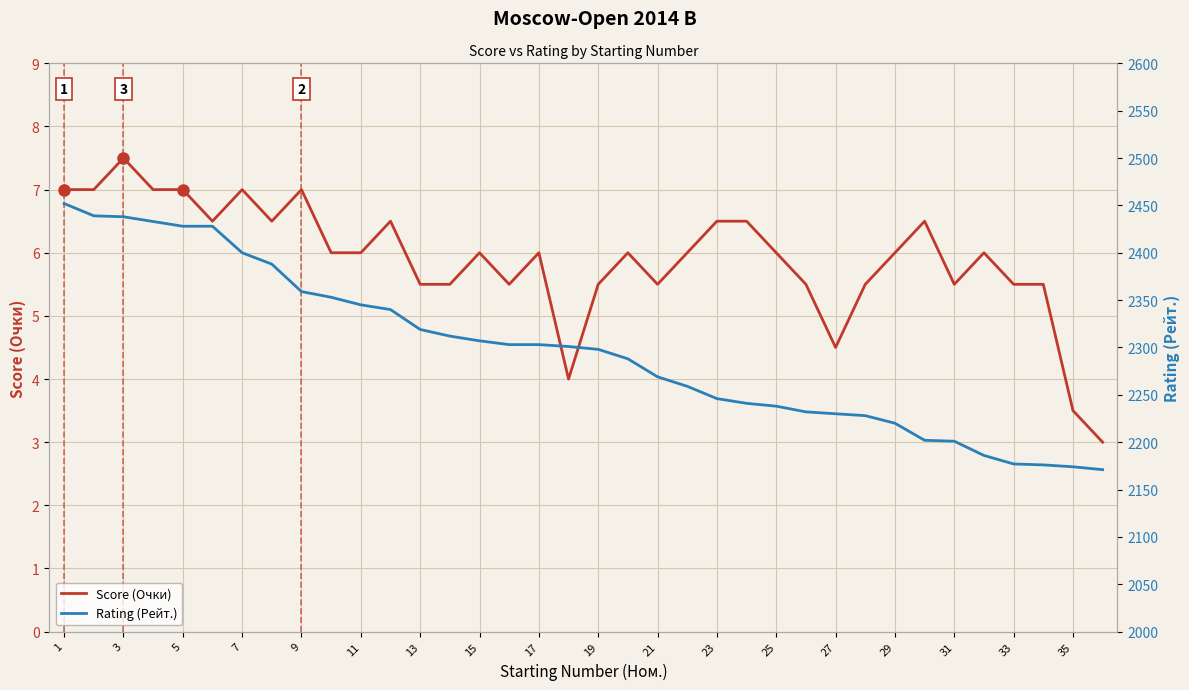

How many lines are shown in the chart?

2